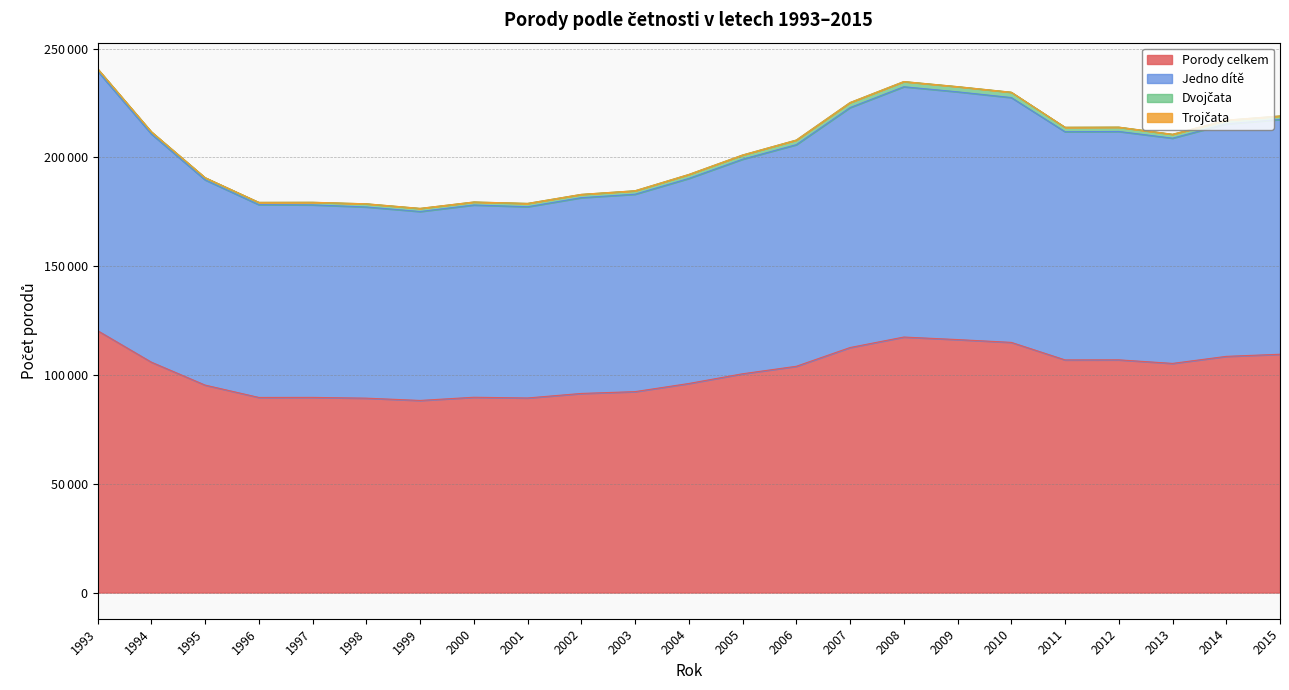

True or false: Porody celkem and Jedno dítě cross at least once.

False